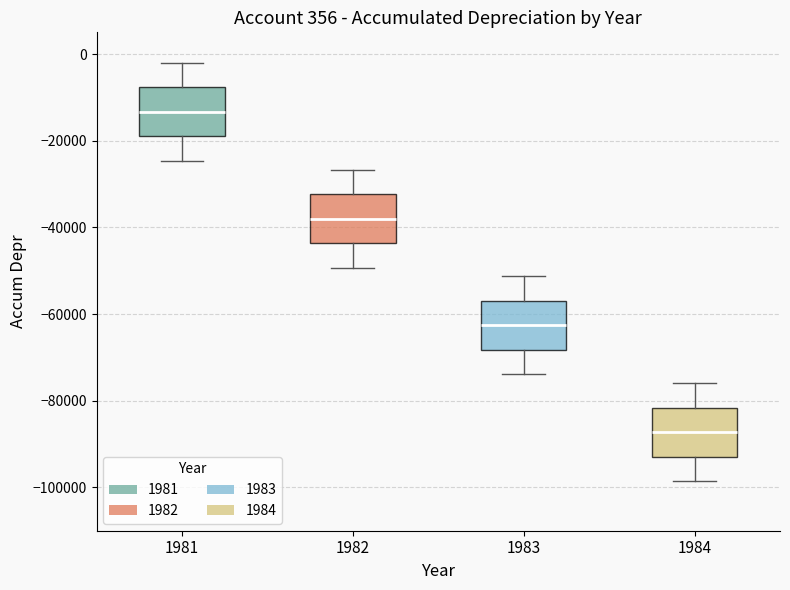

Which box has the lowest median line?

1984